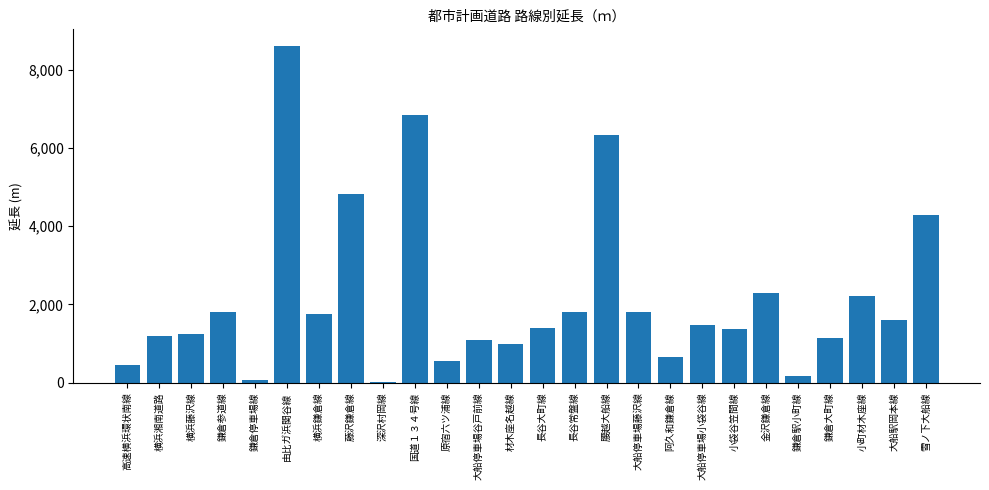

Which label corresponds to the largest value in the chart?

由比ガ浜関谷線